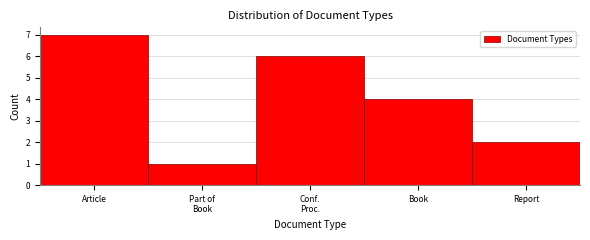

Reading right to left, what are all the values shown in this chart?

2	4	6	1	7